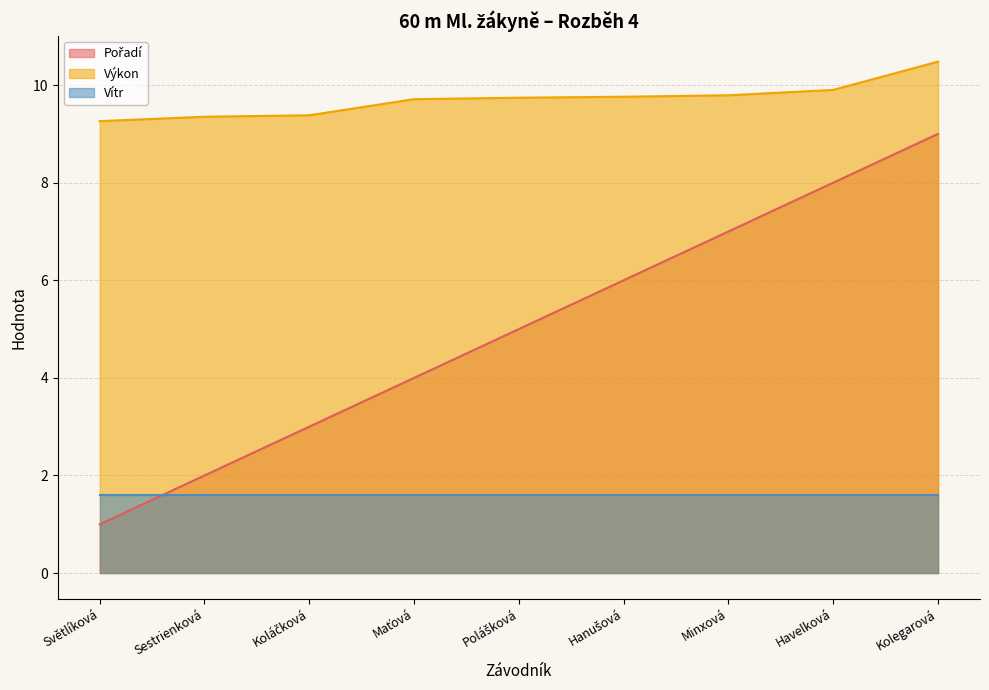

What is the value of the Výkon point at the 9th from the left?

10.5